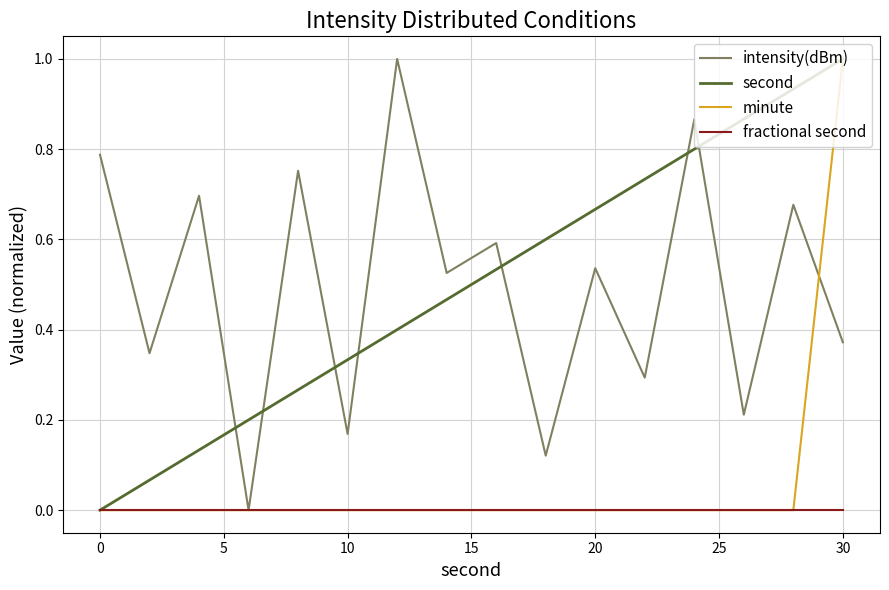

What is the greatest value displayed?

1.0